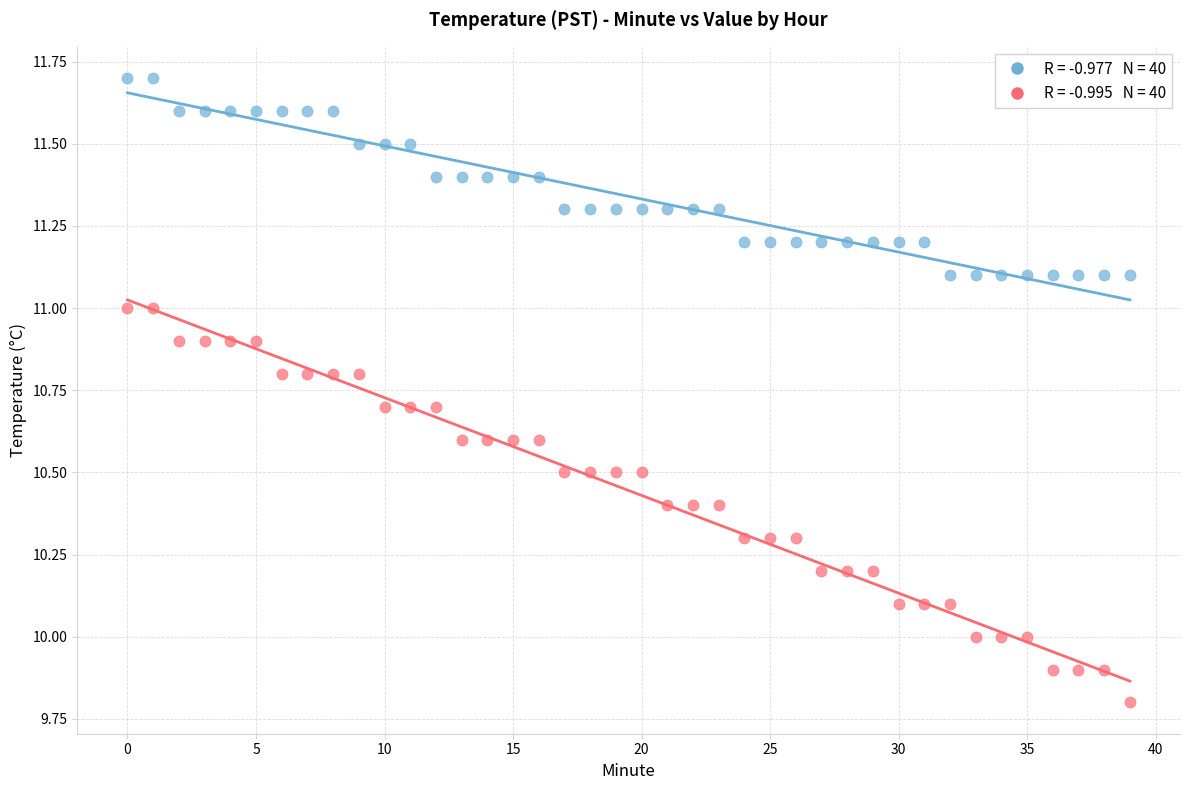

Across all data points, what is the range of Y values (max minus min)?

1.9